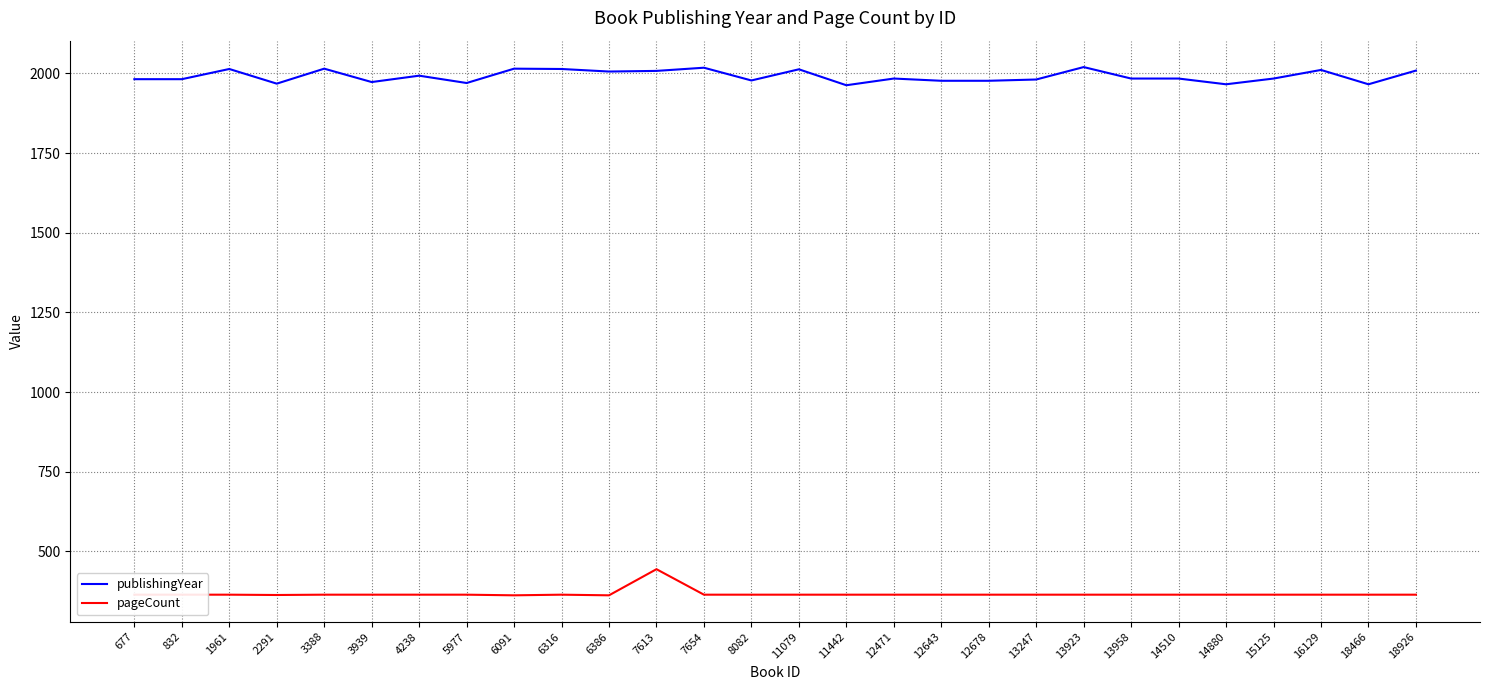

What is the sum of the pageCount values at 15125 and 3939?

728